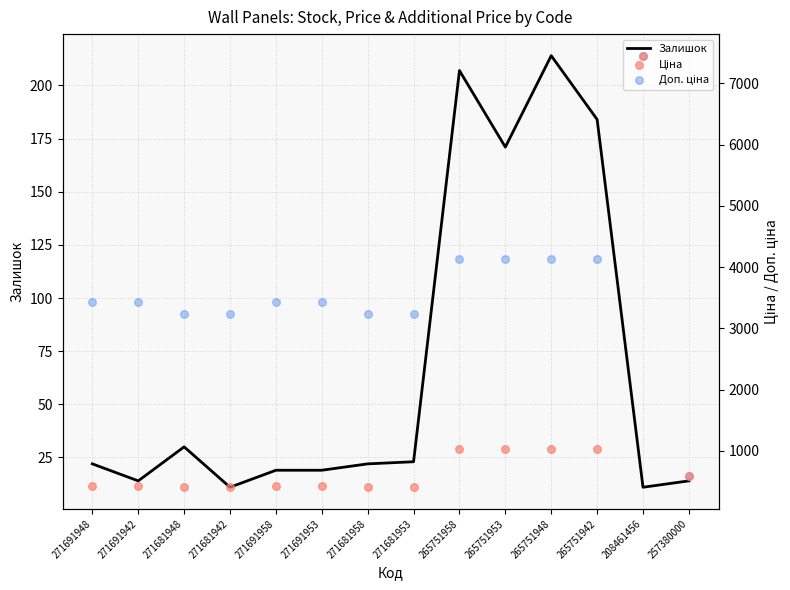

Which series has the largest total across all categories?

Доп. ціна